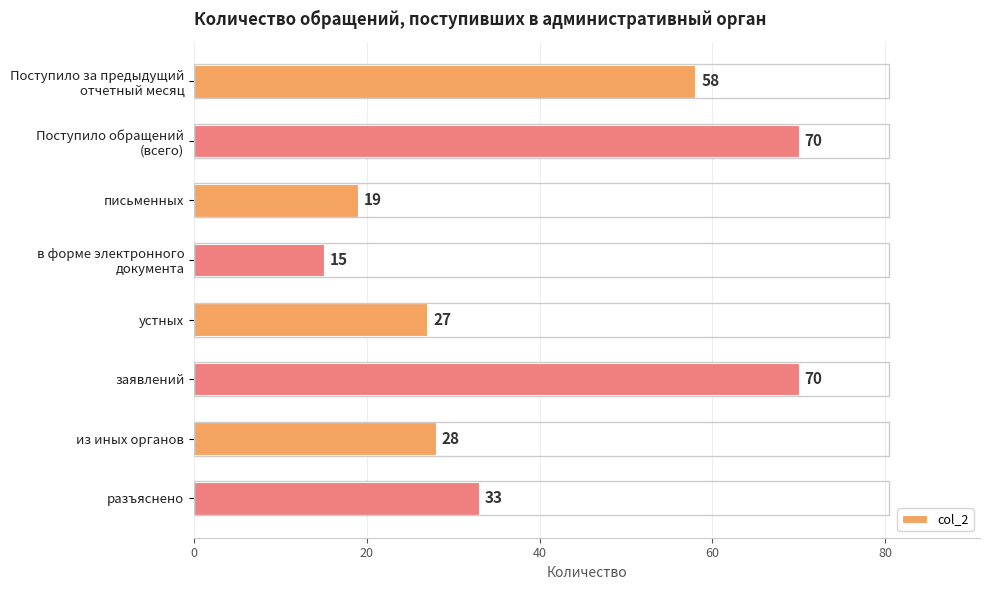

What is the value of the 3rd bar from the top?

19